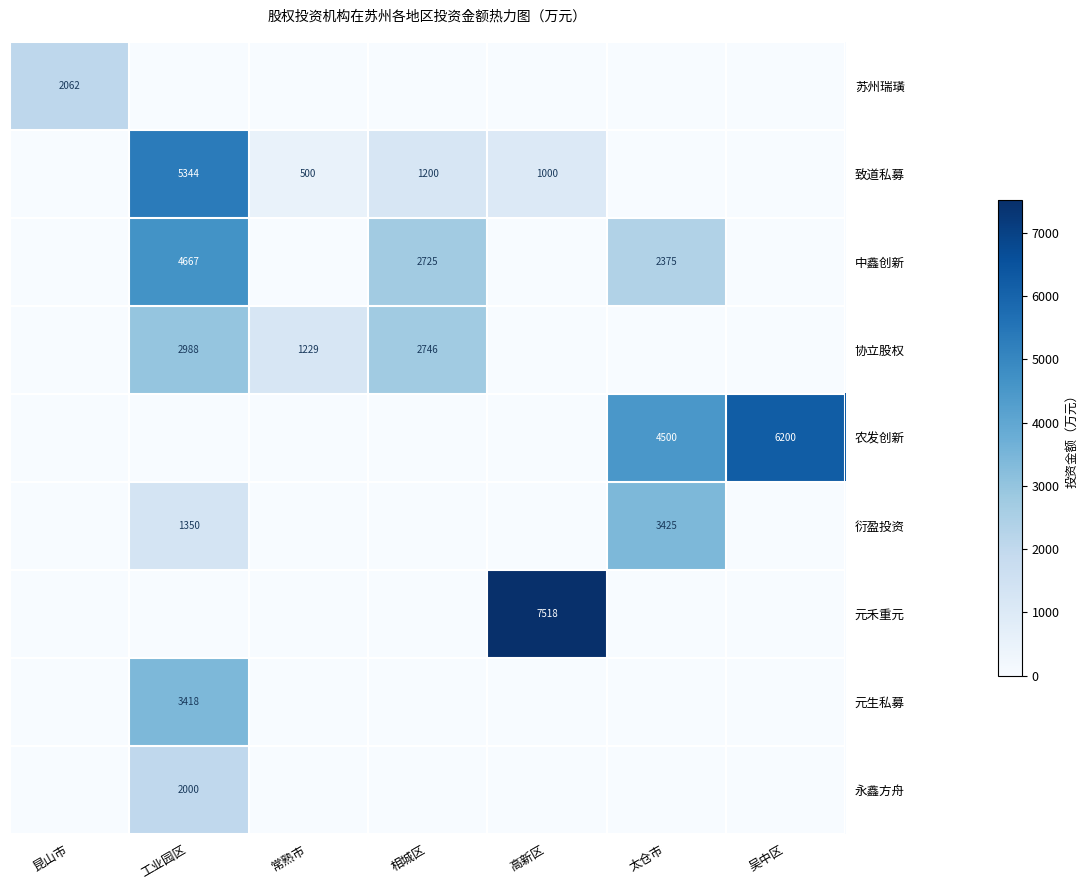

At how many categories does at least one series exceed 2351?

5